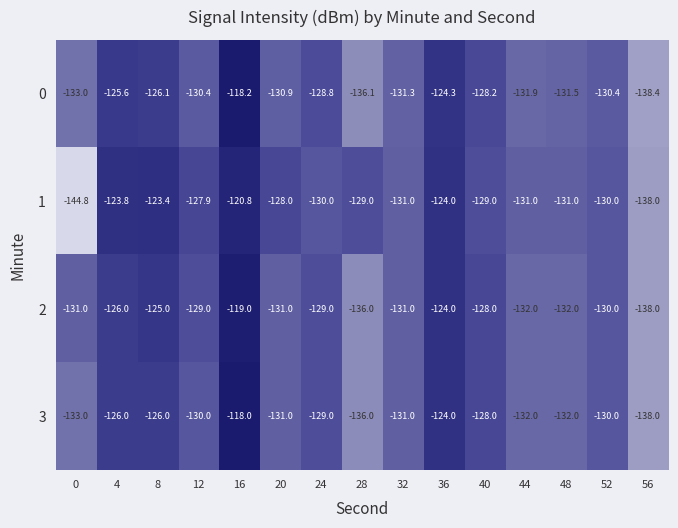

What is the sum of all 0 values?

-1945.1